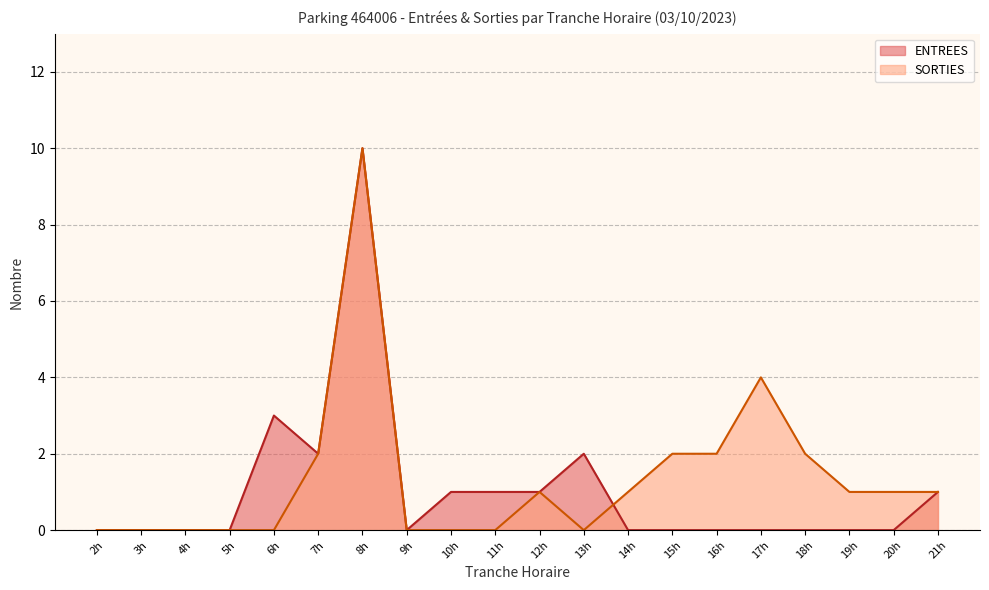

Which series has the largest total across all categories?

SORTIES